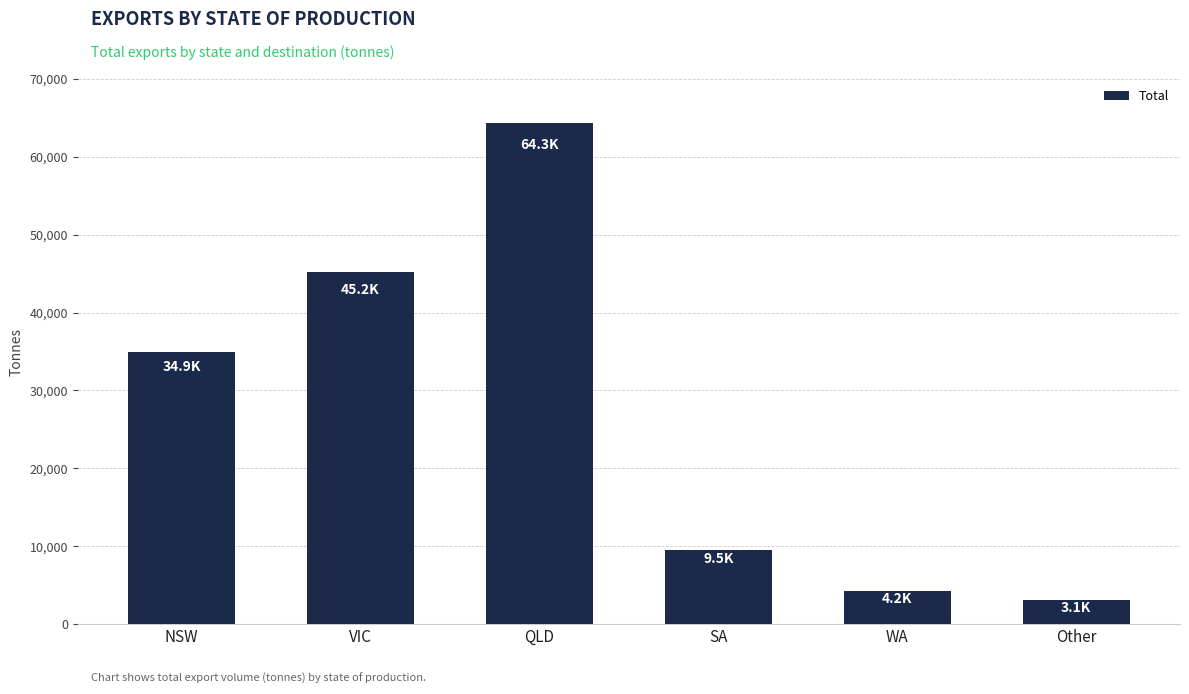

Is it true that the value at VIC is 62354.5?

False